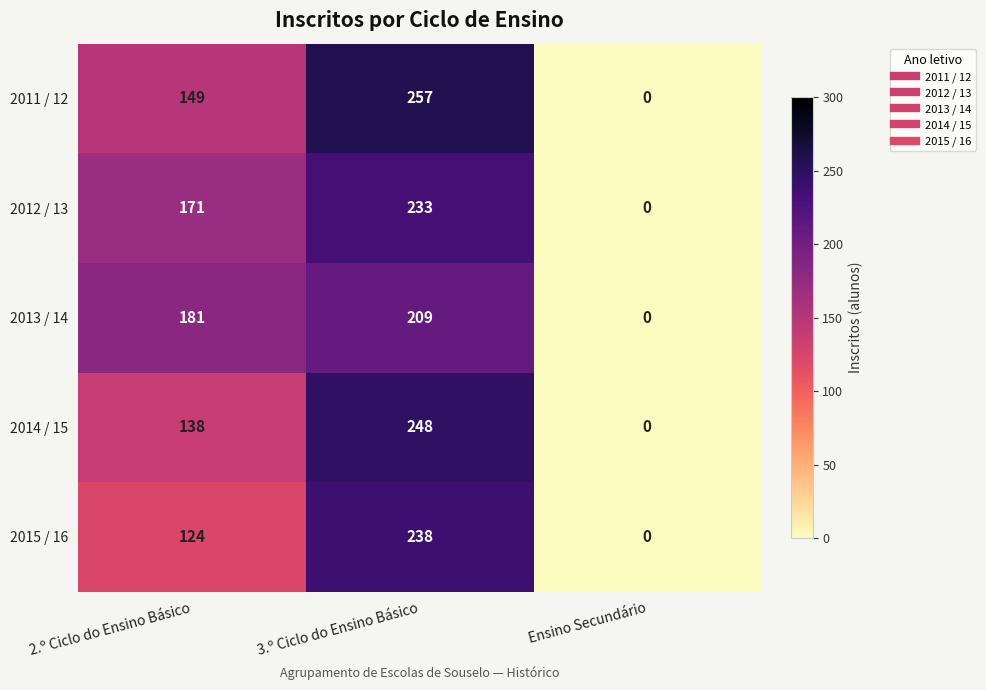

Count the 2012 / 13 values in the range 0 to 233.

3